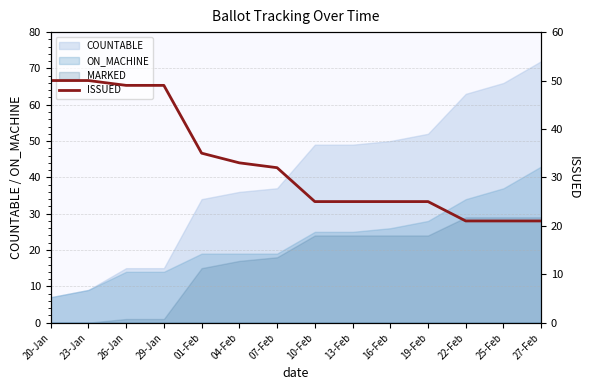

At which label is the value closest to 35?

01-Feb